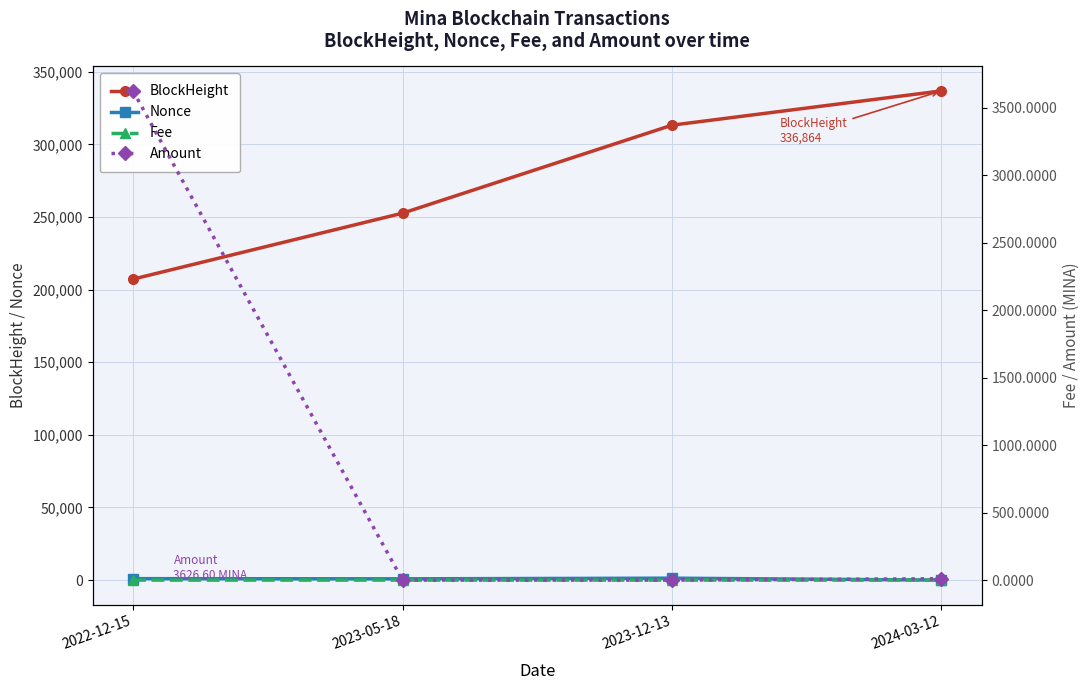

Reading left to right, what are all the values shown in this chart?

BlockHeight: 2022-12-15=207260.0	2023-05-18=252664.0	2023-12-13=313271.0	2024-03-12=336864.0
Nonce: 2022-12-15=1003.0	2023-05-18=880.0	2023-12-13=1325.0	2024-03-12=0.0
Fee: 2022-12-15=0.0	2023-05-18=0.0	2023-12-13=0.0	2024-03-12=0.0
Amount: 2022-12-15=3626.6	2023-05-18=0.0	2023-12-13=0.0	2024-03-12=10.0